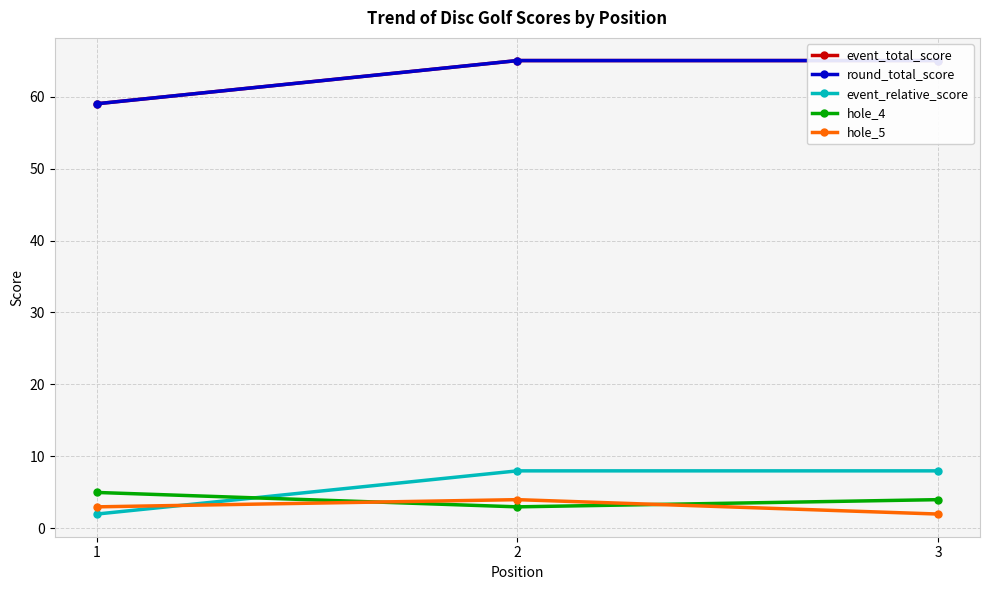

How many data points in round_total_score are less than 65?

1